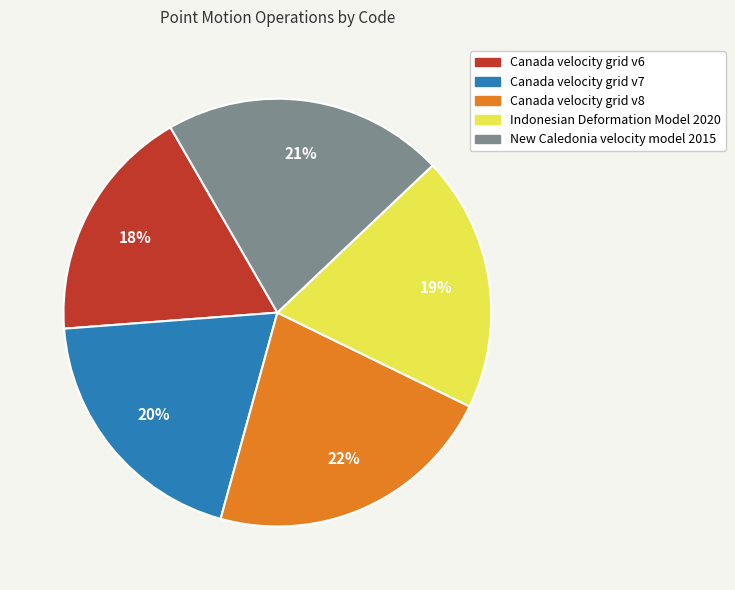

How many segments does this pie chart have?

5